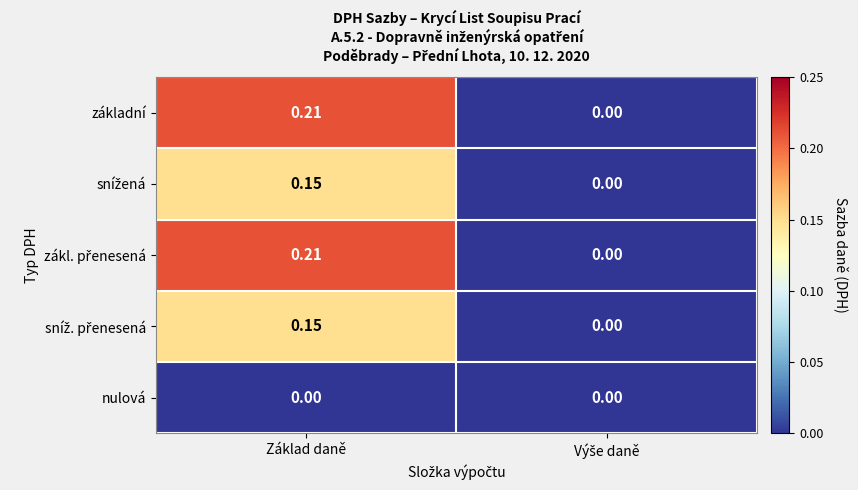

How many series are shown in this chart?

5